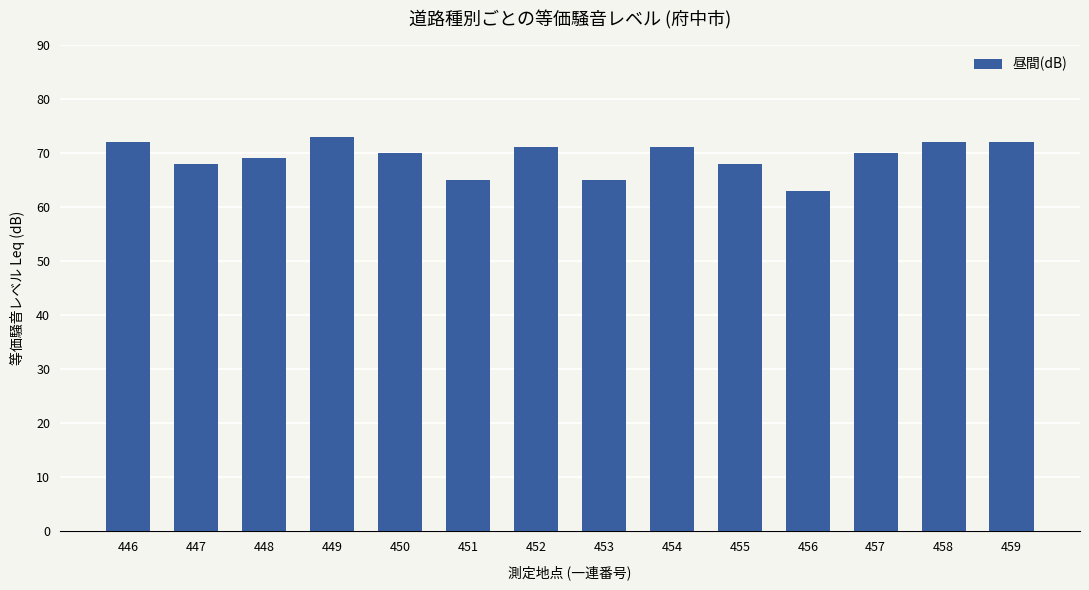

What is the difference between the maximum and second lowest values?

8